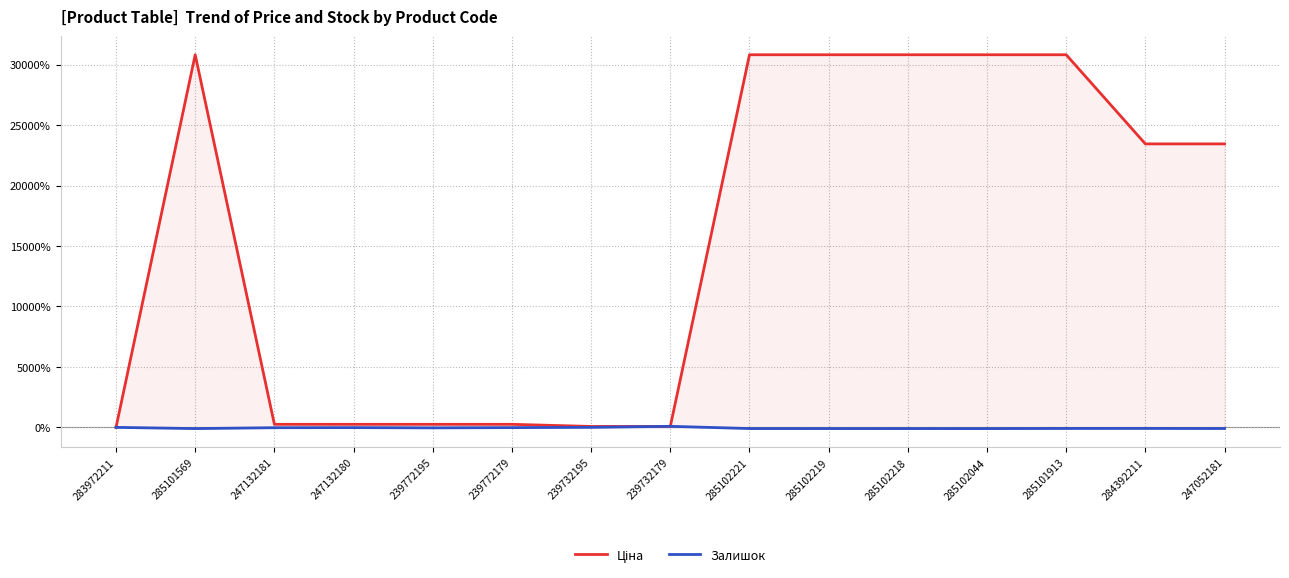

In Залишок, how many points are lower than both neighbors (excluding endpoints)?

3